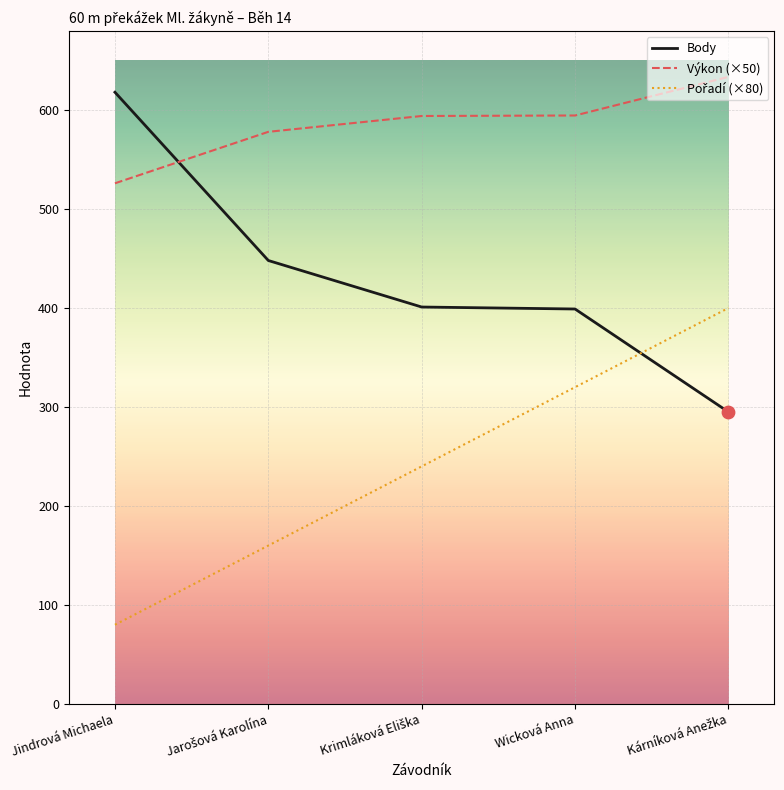

The Body series shows 1075.9 at Jindrová Michaela. True or false?

False